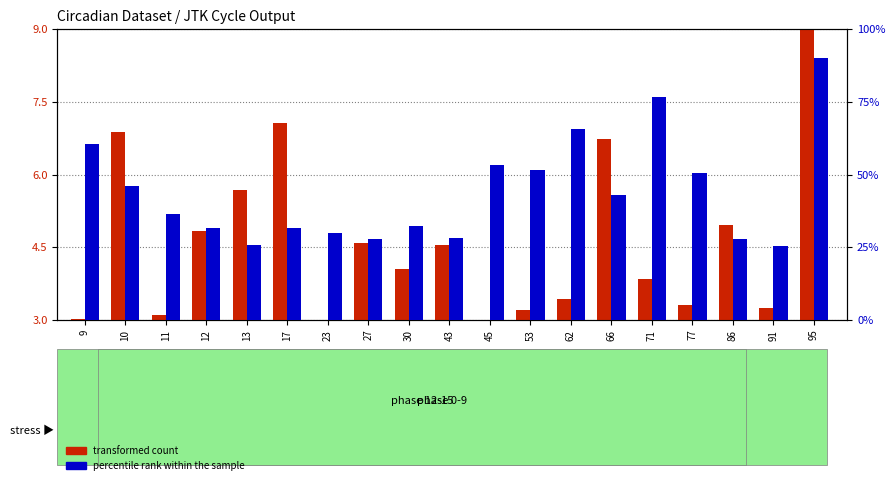

Which label corresponds to the largest value in the chart?

95